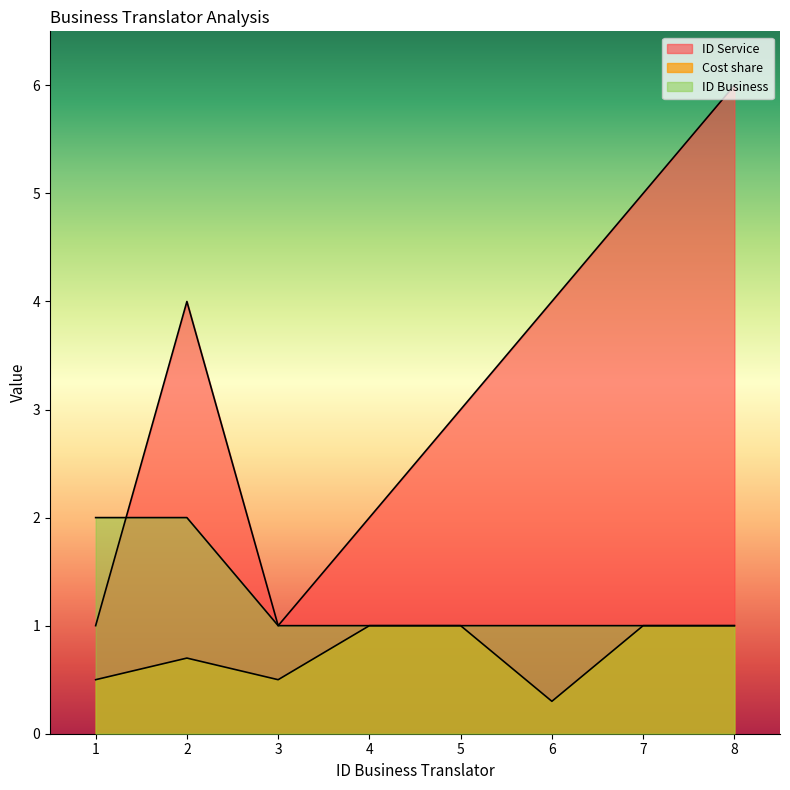

Rank the series at 4 from lowest to highest value.

Cost share, ID Business, ID Service